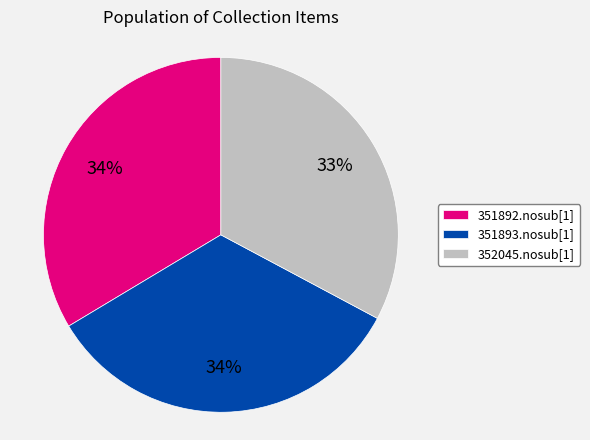

The 351892.nosub[1] slice represents 34% of the pie. True or false?

True